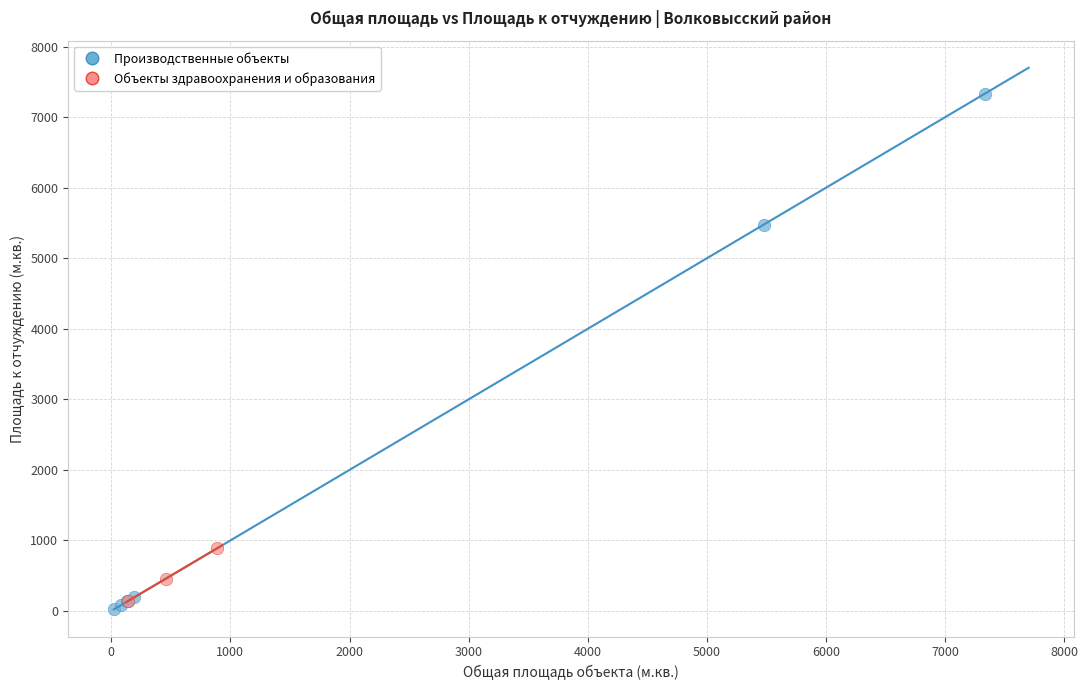

Which series contains the highest Y value?

Производственные объекты